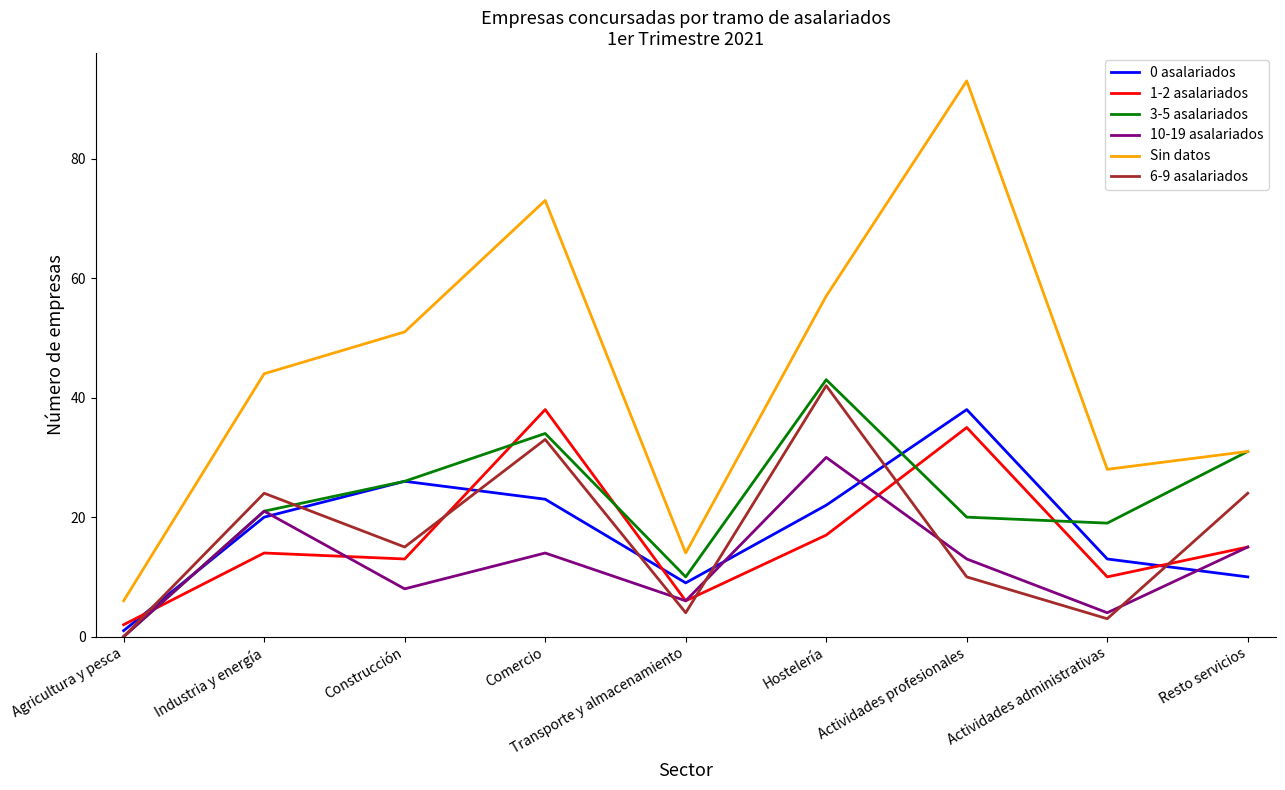

What is the maximum value for 10-19 asalariados?

30